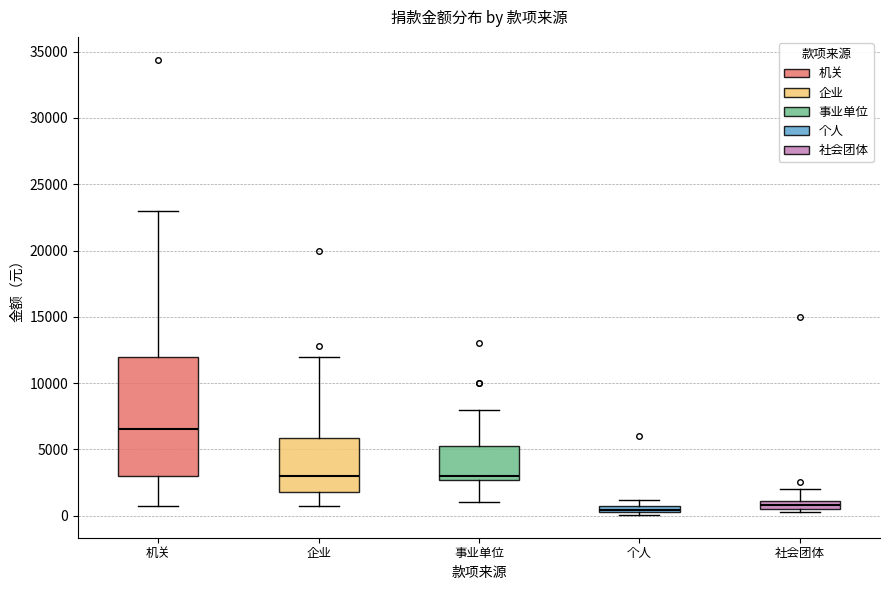

Where does the upper whisker of the box for 机关 end on the y-axis? The values are not printed on the chart, so give them approximately, as read against the axis.

23000